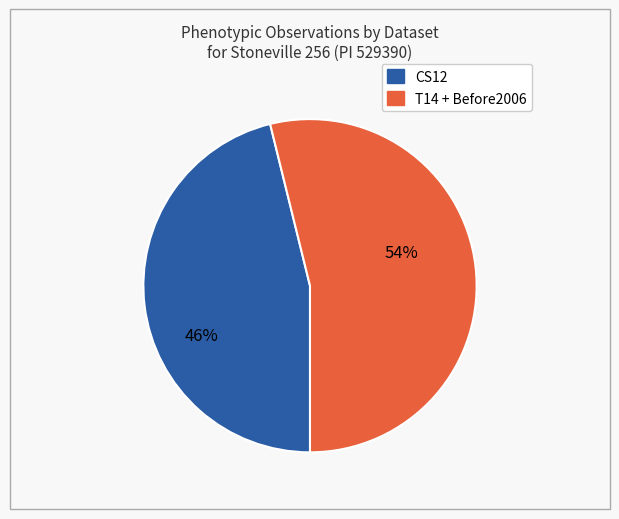

How many slices are in this pie chart?

2